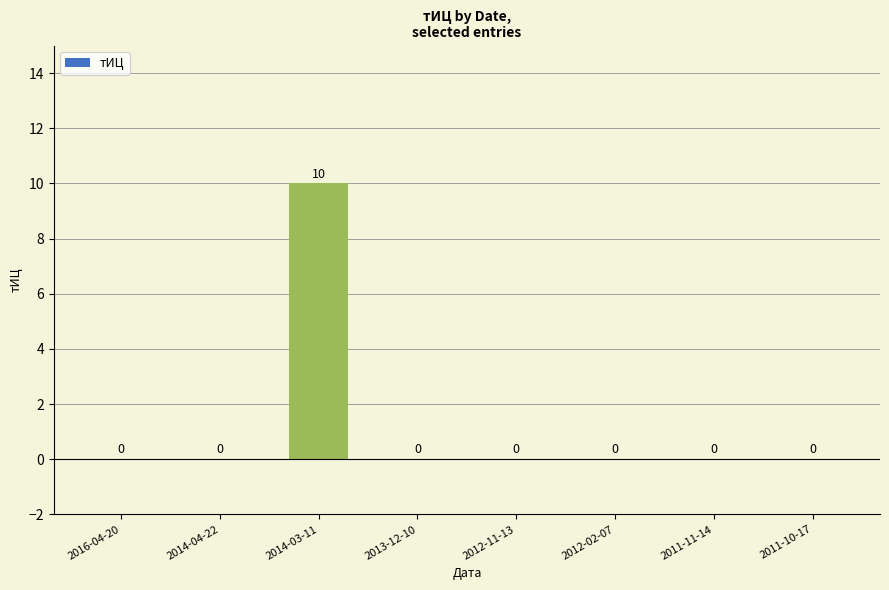

How many values exceed 0?

1